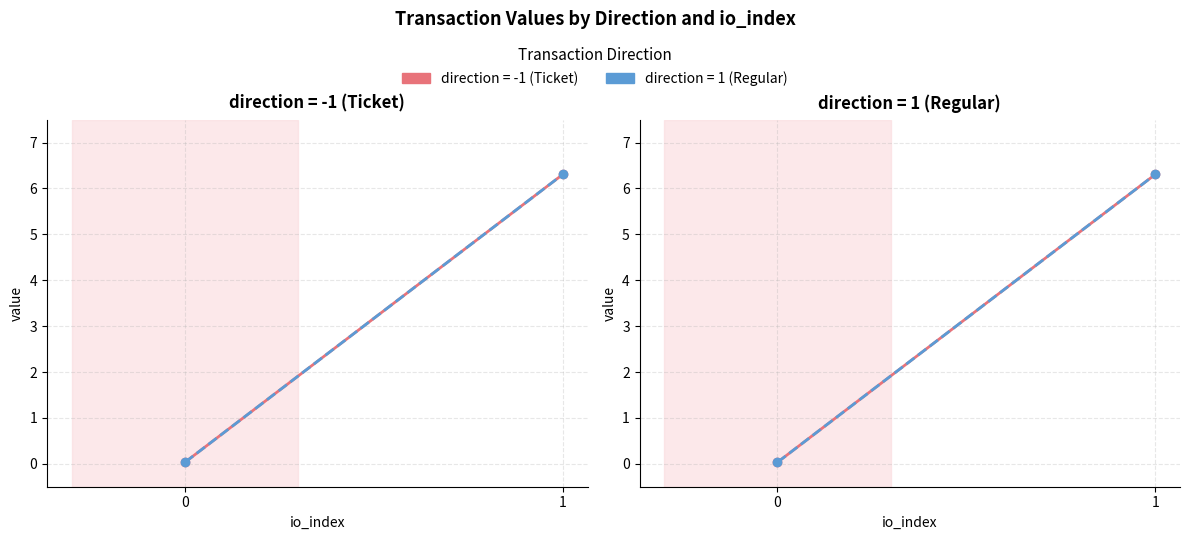

How many lines are shown in the chart?

2